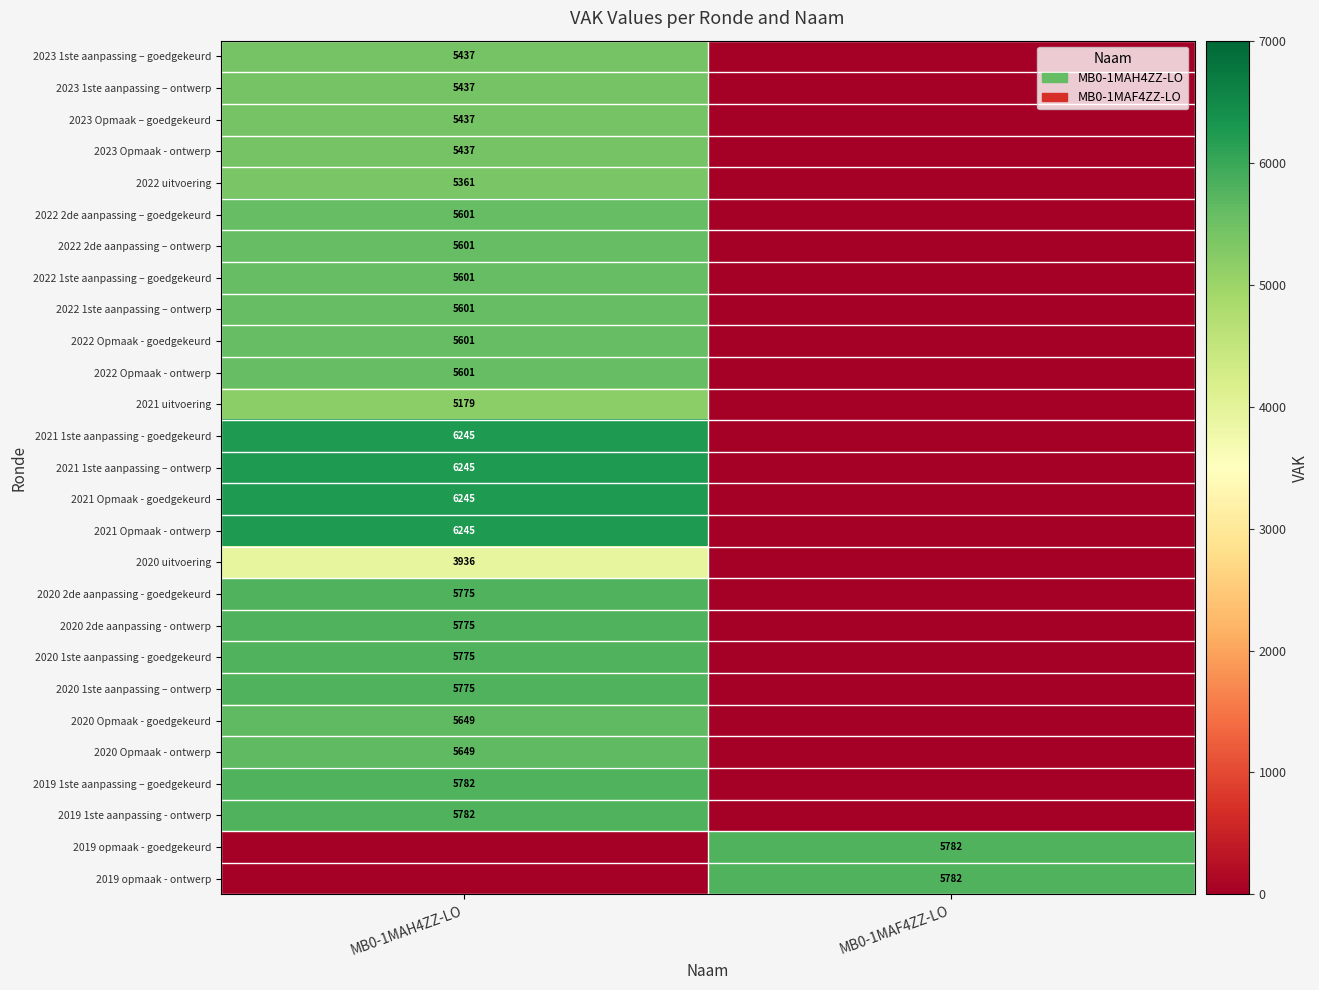

The value of 2023 Opmaak – goedgekeurd at MB0-1MAH4ZZ-LO is 5437. True or false?

True